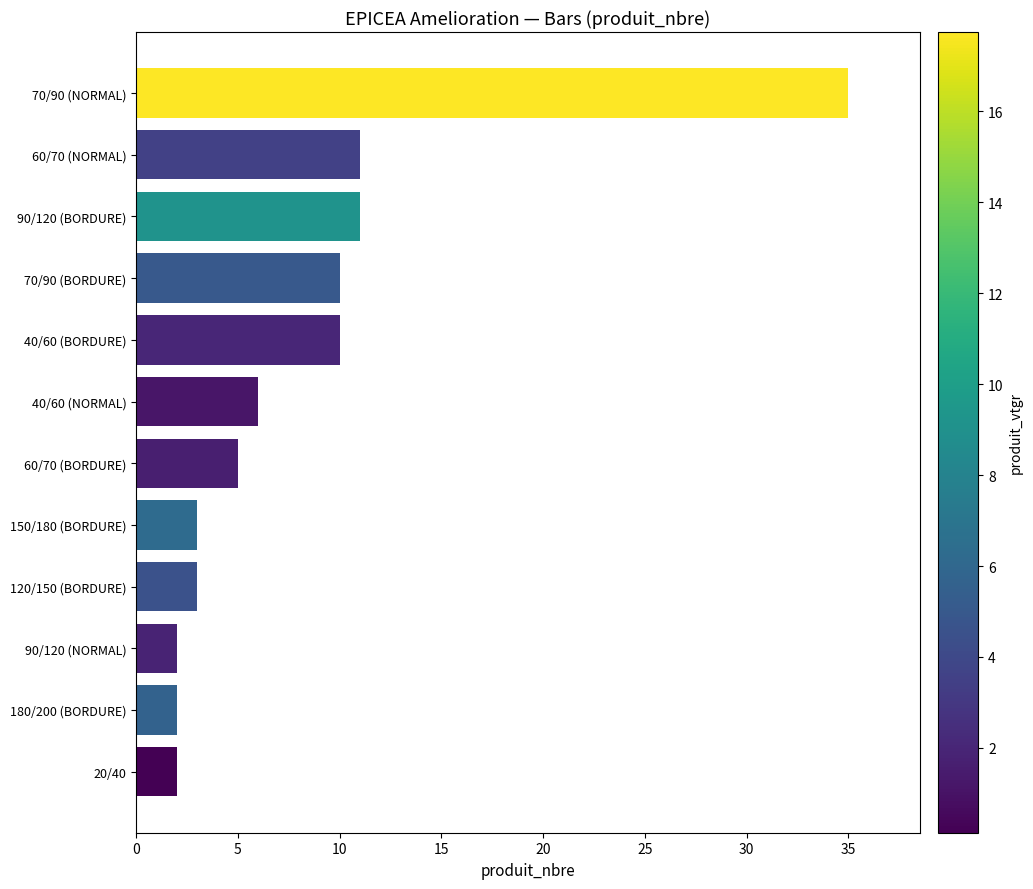

True or false: the data shows 1 at 150/180 (BORDURE).

False